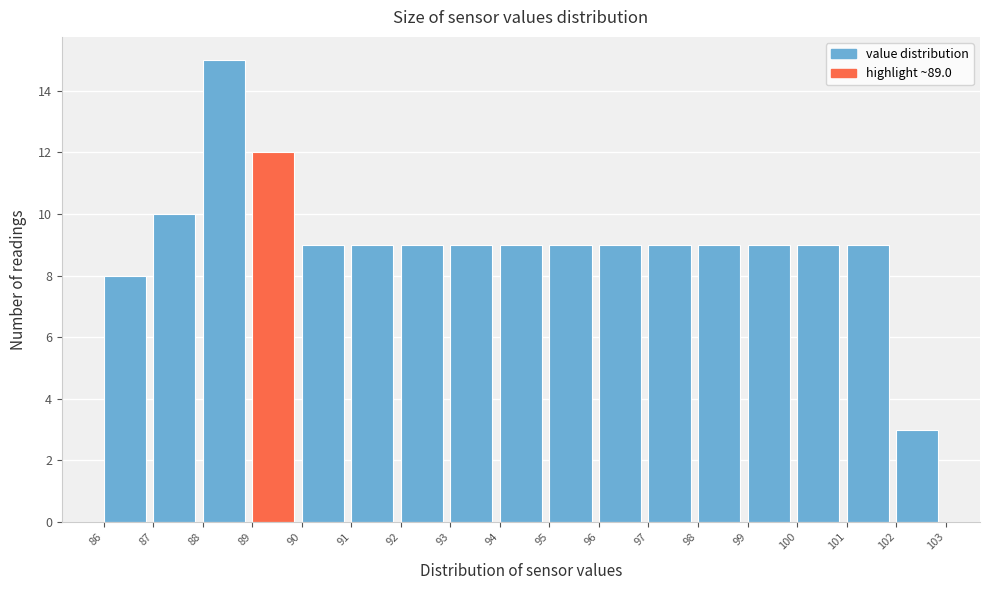

How tall is the bar that spans 86 to 87 on the x-axis? The values are not printed on the chart, so give them approximately, as read against the axis.

8